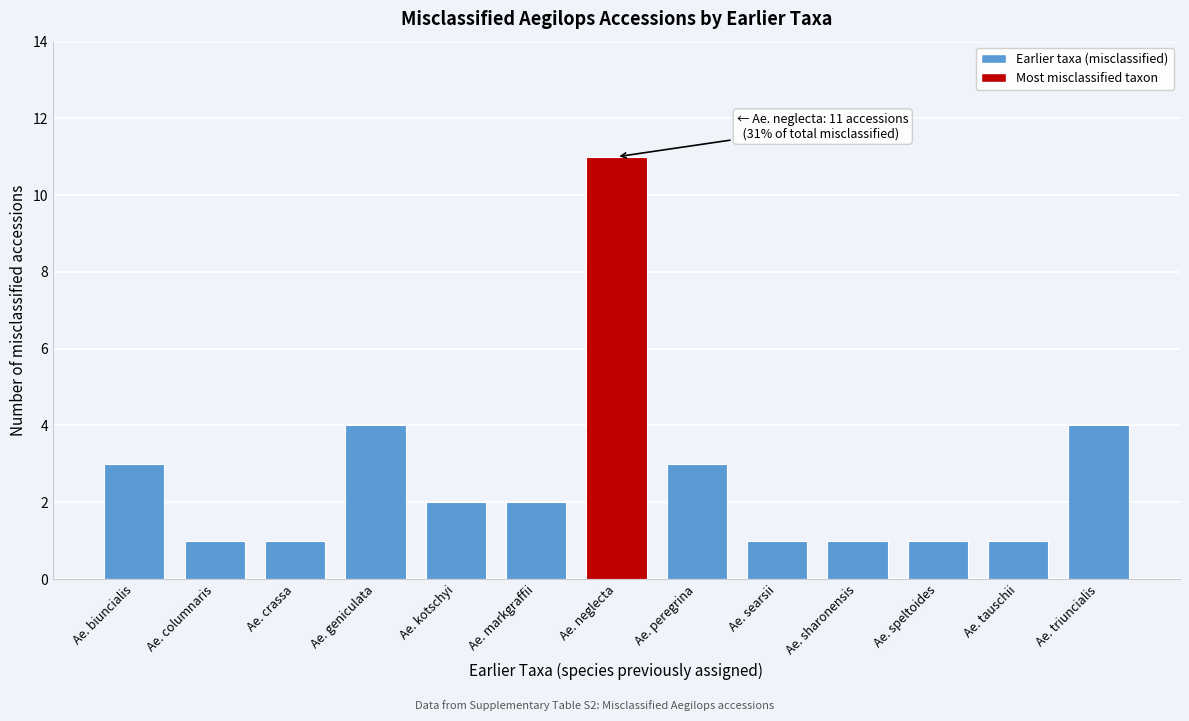

Reading right to left, list all the values displayed in this chart.

4	1	1	1	1	3	11	2	2	4	1	1	3